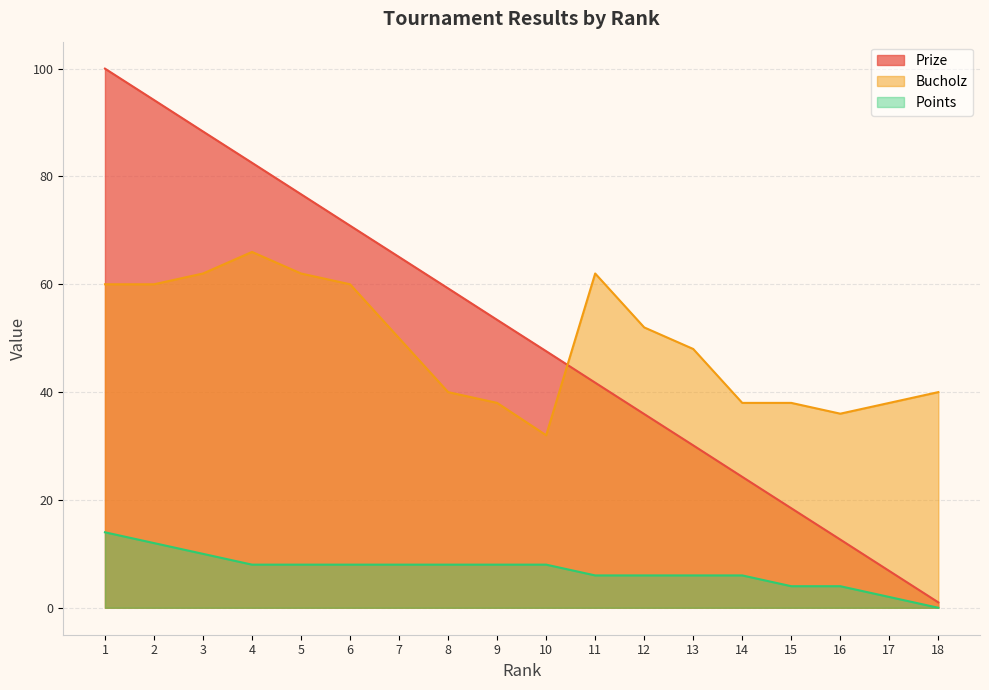

At how many categories does at least one series exceed 64?

7